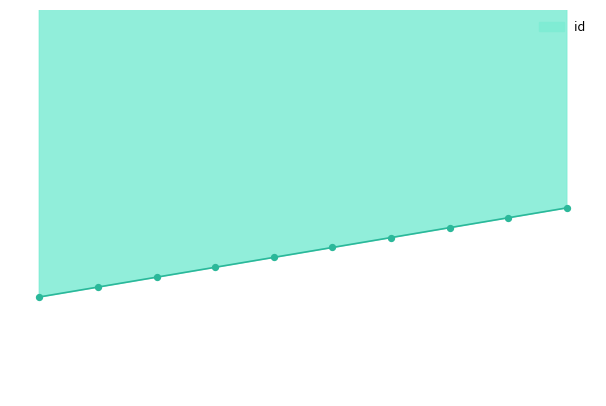

Between 6 and 8, which is larger?

8